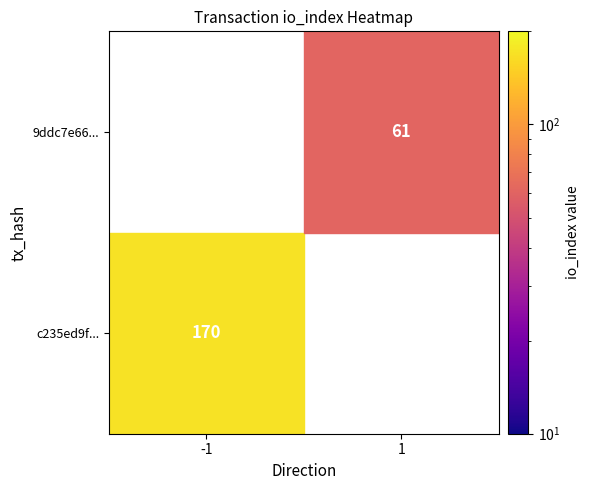

Between io_index and direction, which is larger?

io_index